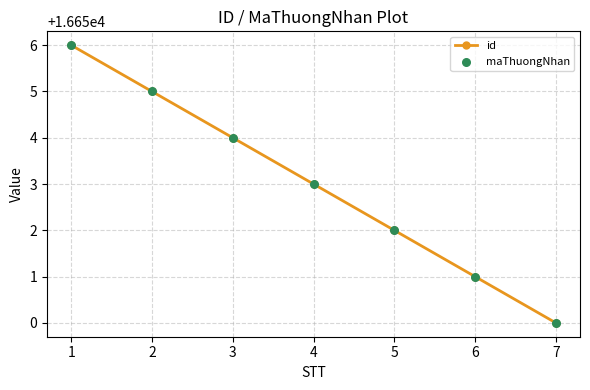

True or false: the data has more than 1 interior local peaks.

False